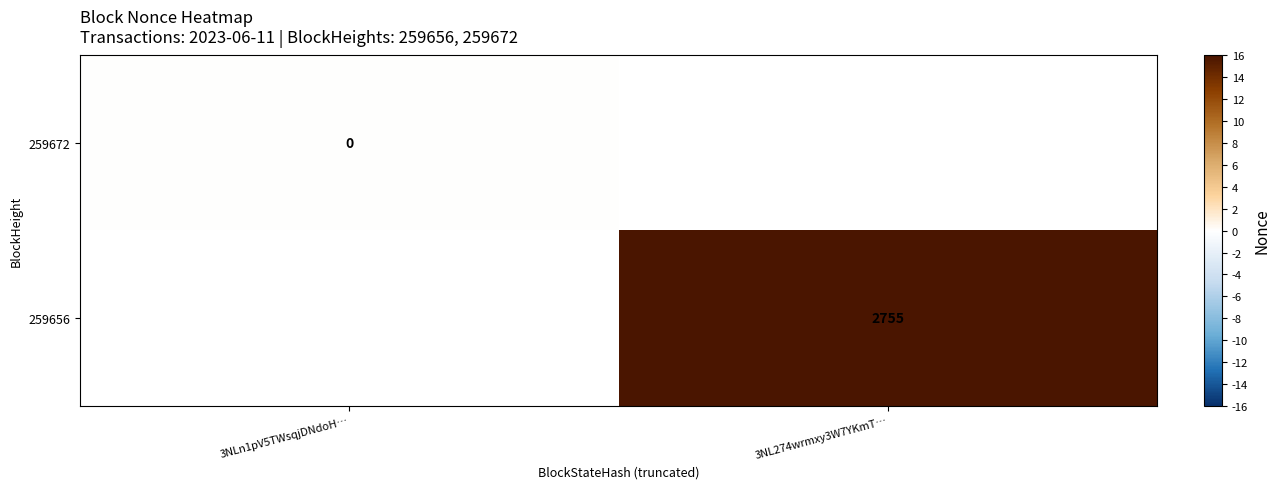

Which category has the lowest value across all series?

3NLn1pV5TWsqjDNdoH…